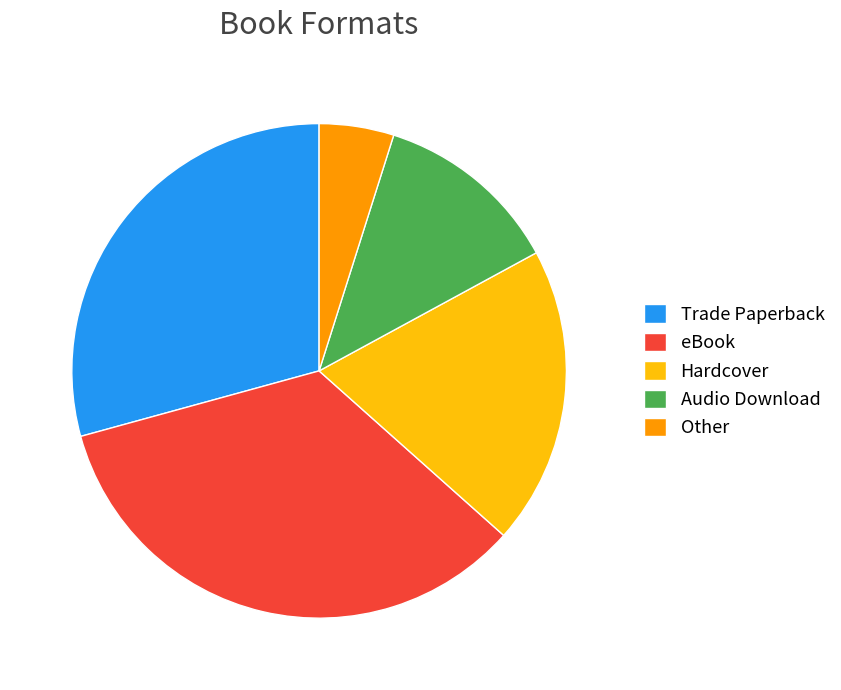

What is the smallest slice in the pie chart?

Other